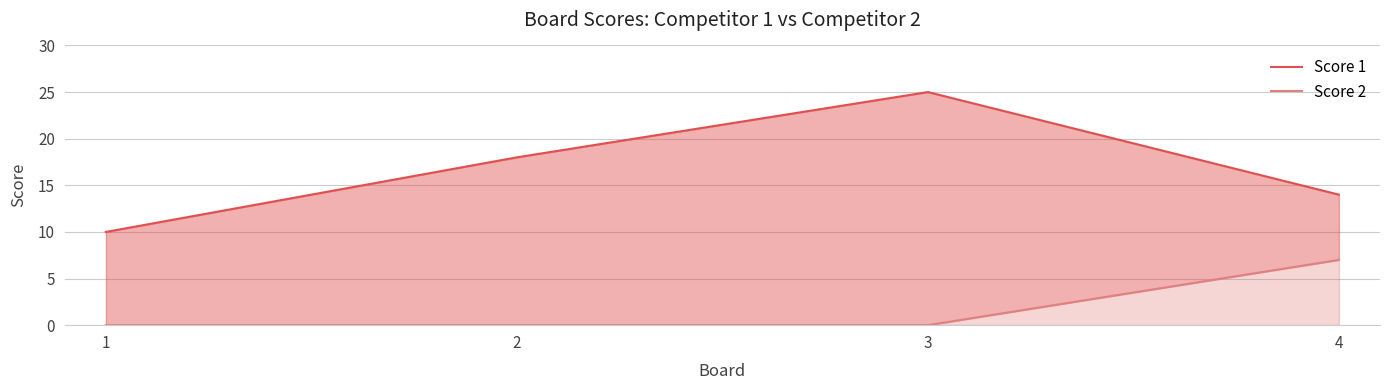

What is the total value across all series at 4?

21